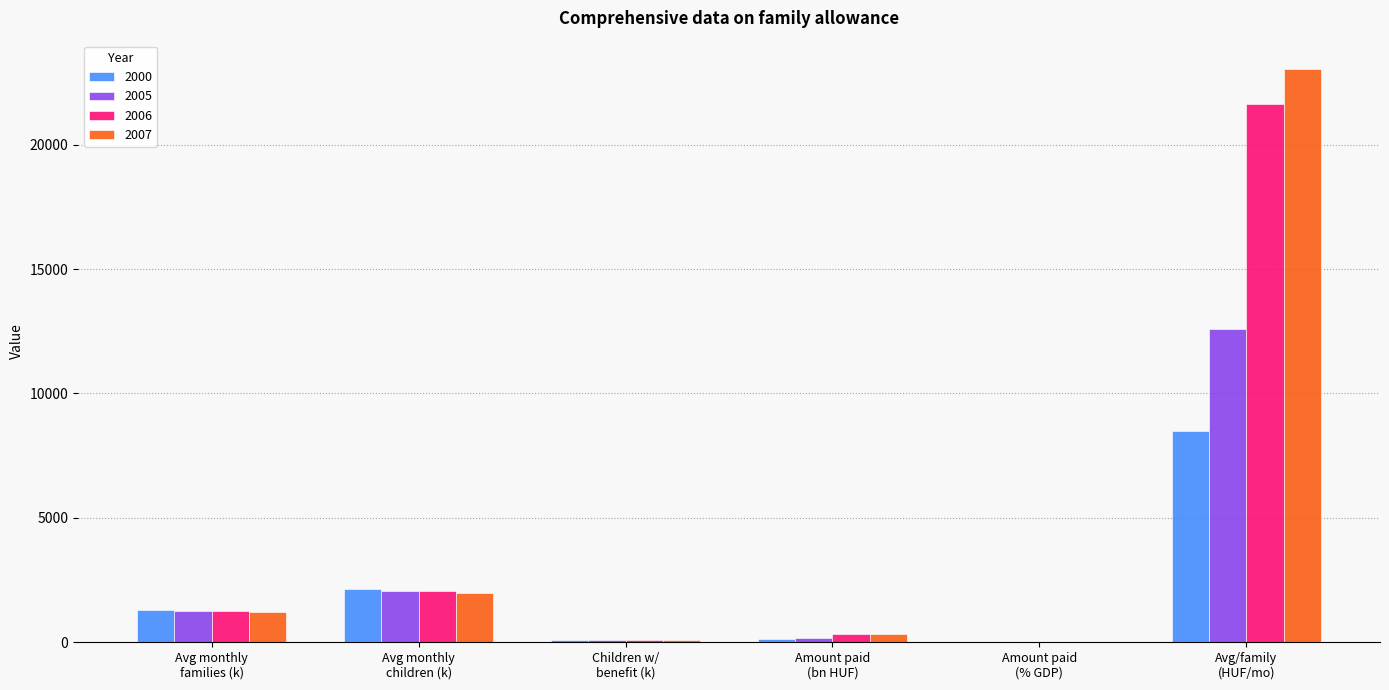

Which series has the widest spread of values?

2007